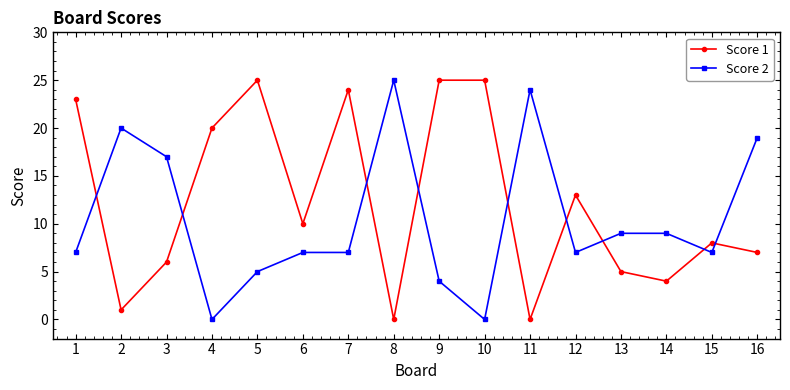

What is the value of the Score 2 point at the 15th from the left?

7